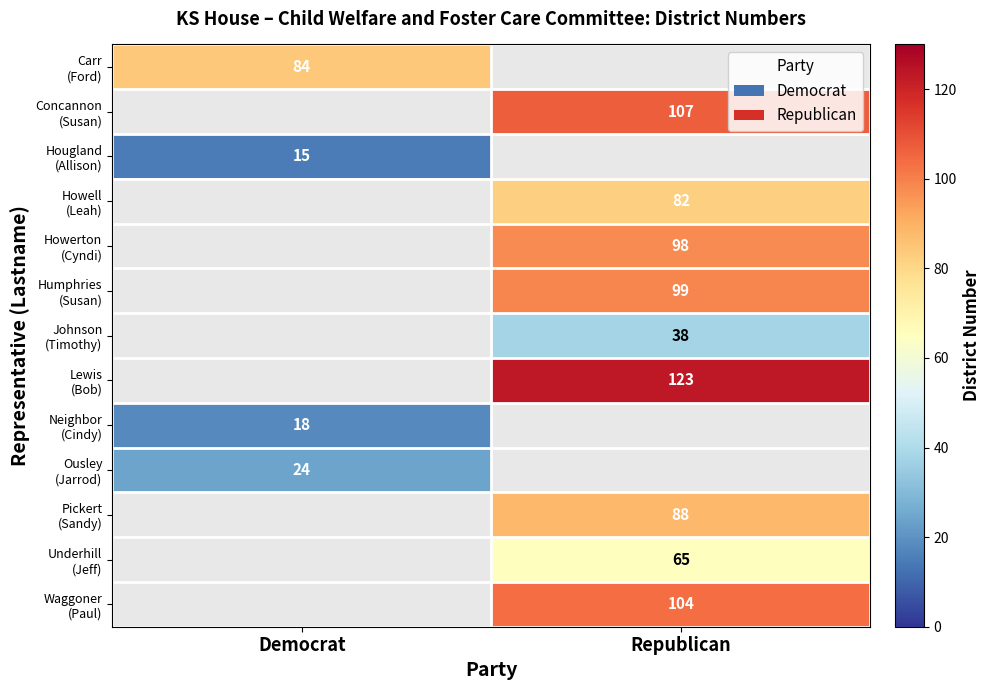

At how many categories does at least one series exceed 80?

2